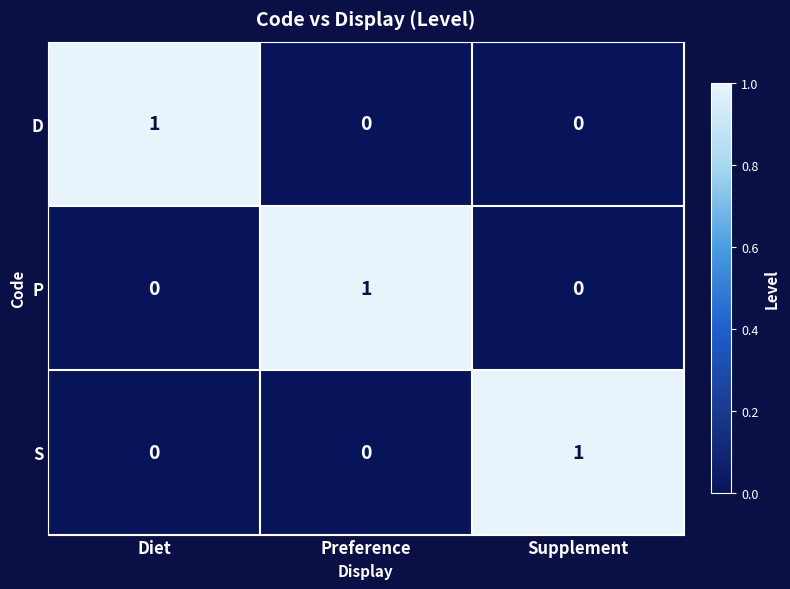

At which label does D reach its peak?

Diet